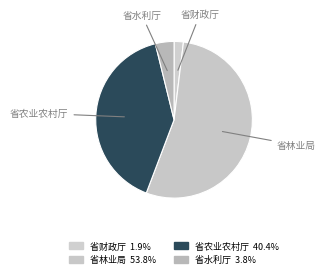

What is the smallest slice in the pie chart?

省财政厅